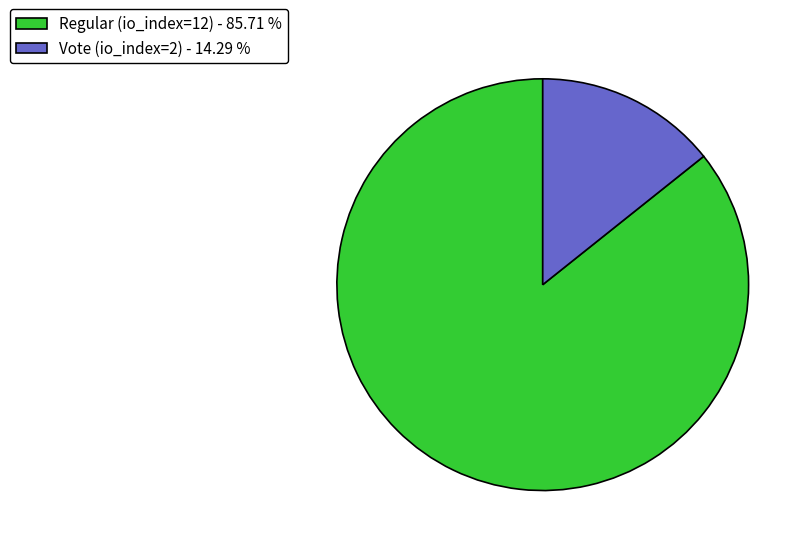

Is there a majority slice in this chart?

Yes